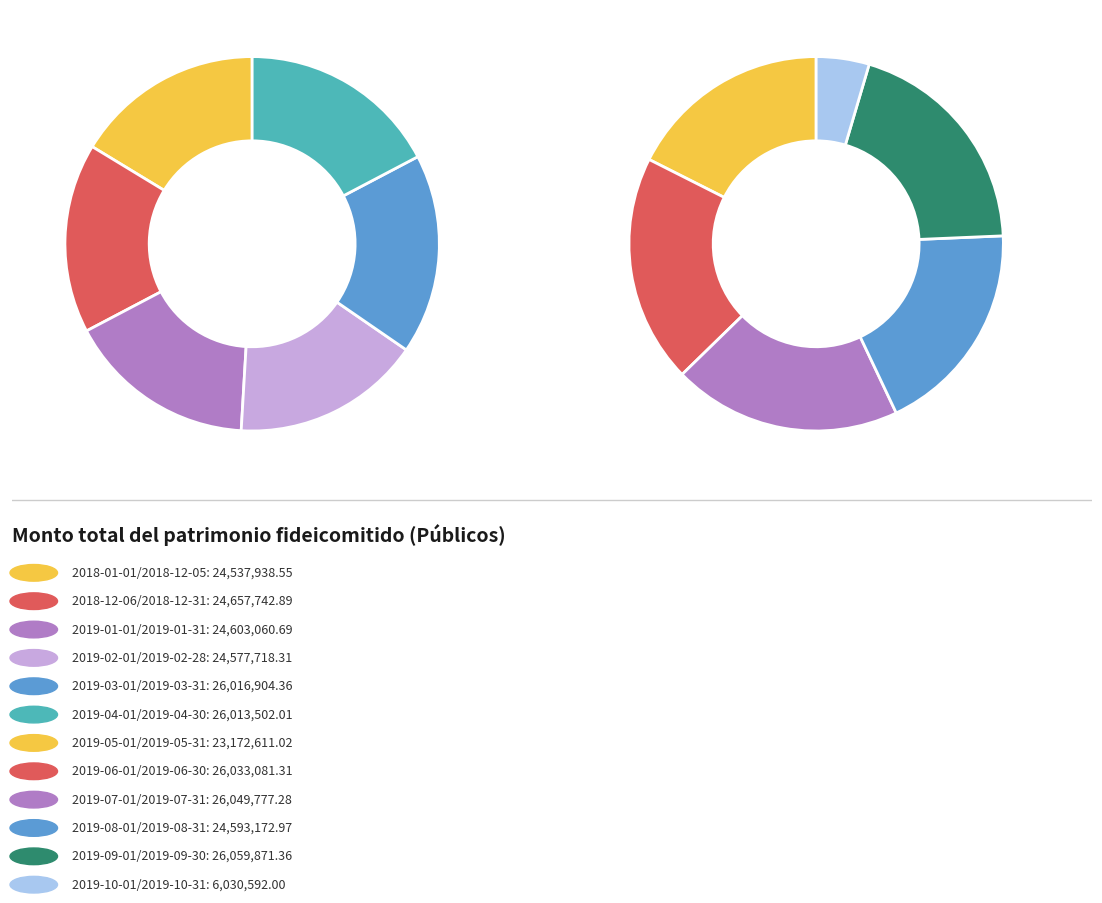

Approximately how many times larger is the value at 2019-03-01/2019-03-31 compared to 2019-07-01/2019-07-31?

1.0